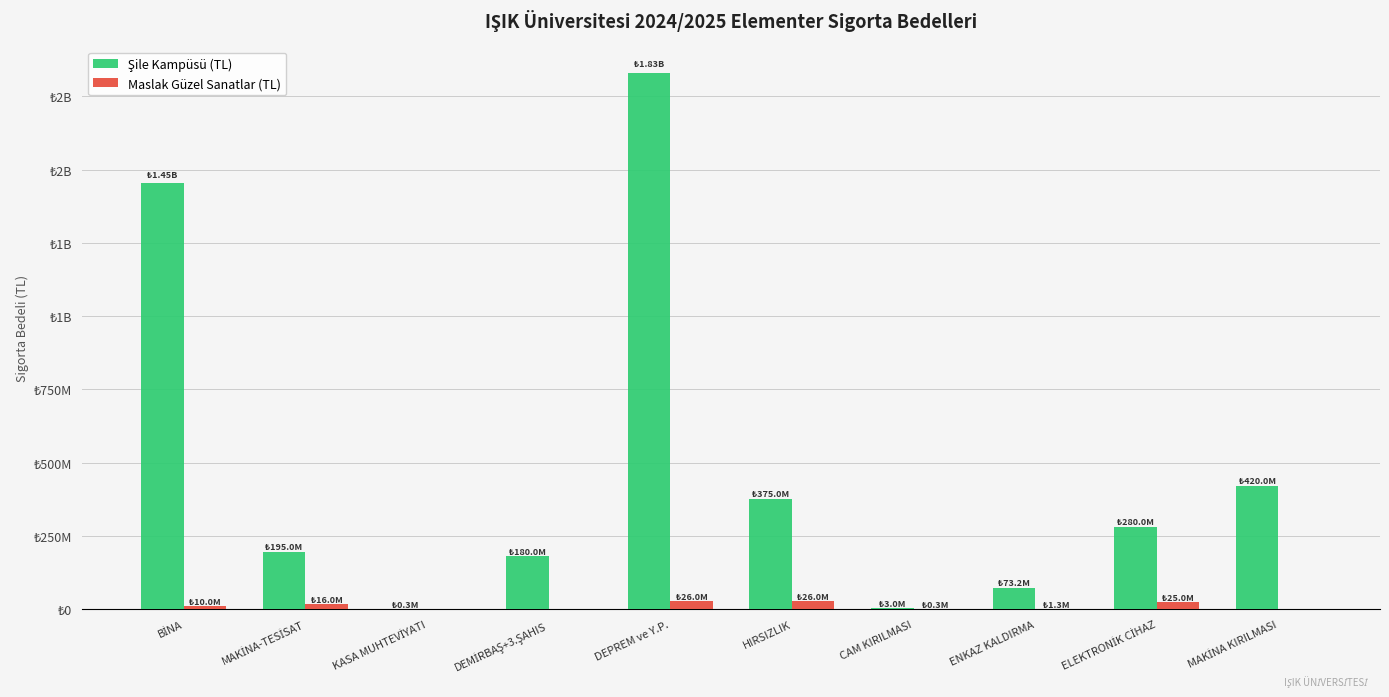

Are the bars horizontal?

No